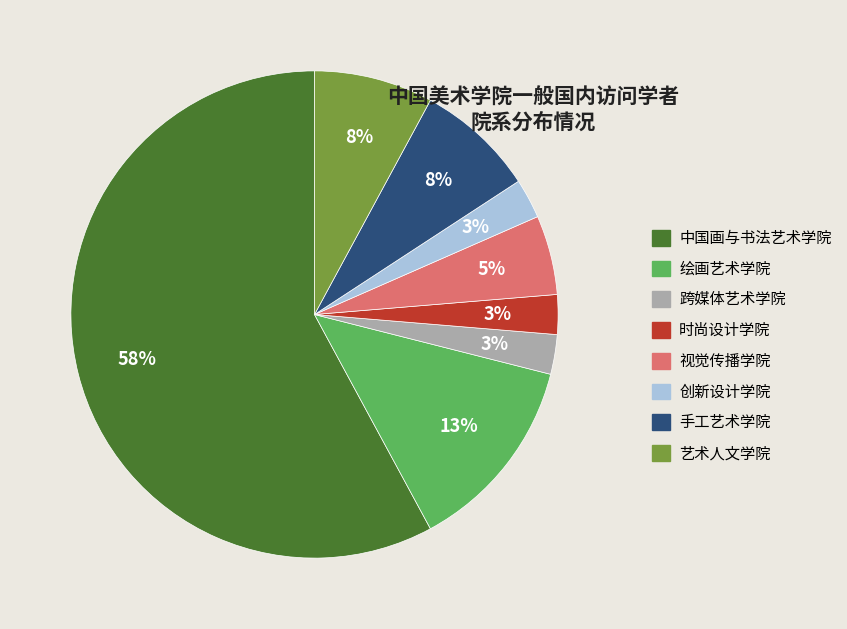

Does 视觉传播学院 represent more than half of the total?

No